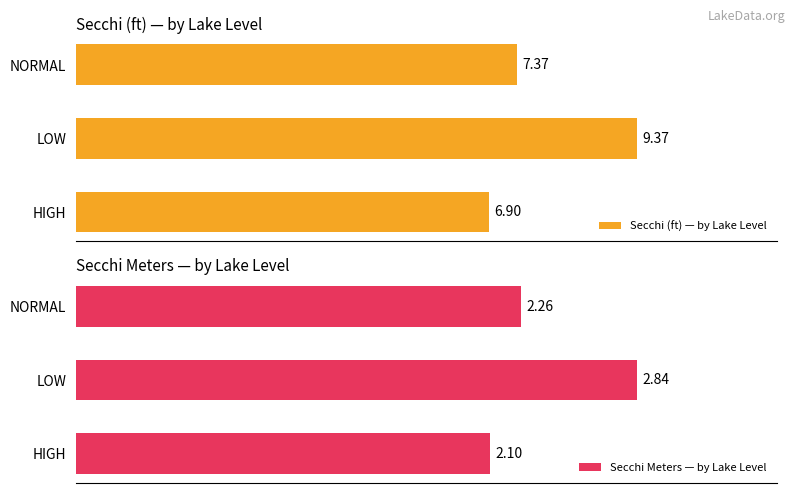

Rank the categories by Secchi (ft) — by Lake Level value from highest to lowest.

LOW, NORMAL, HIGH